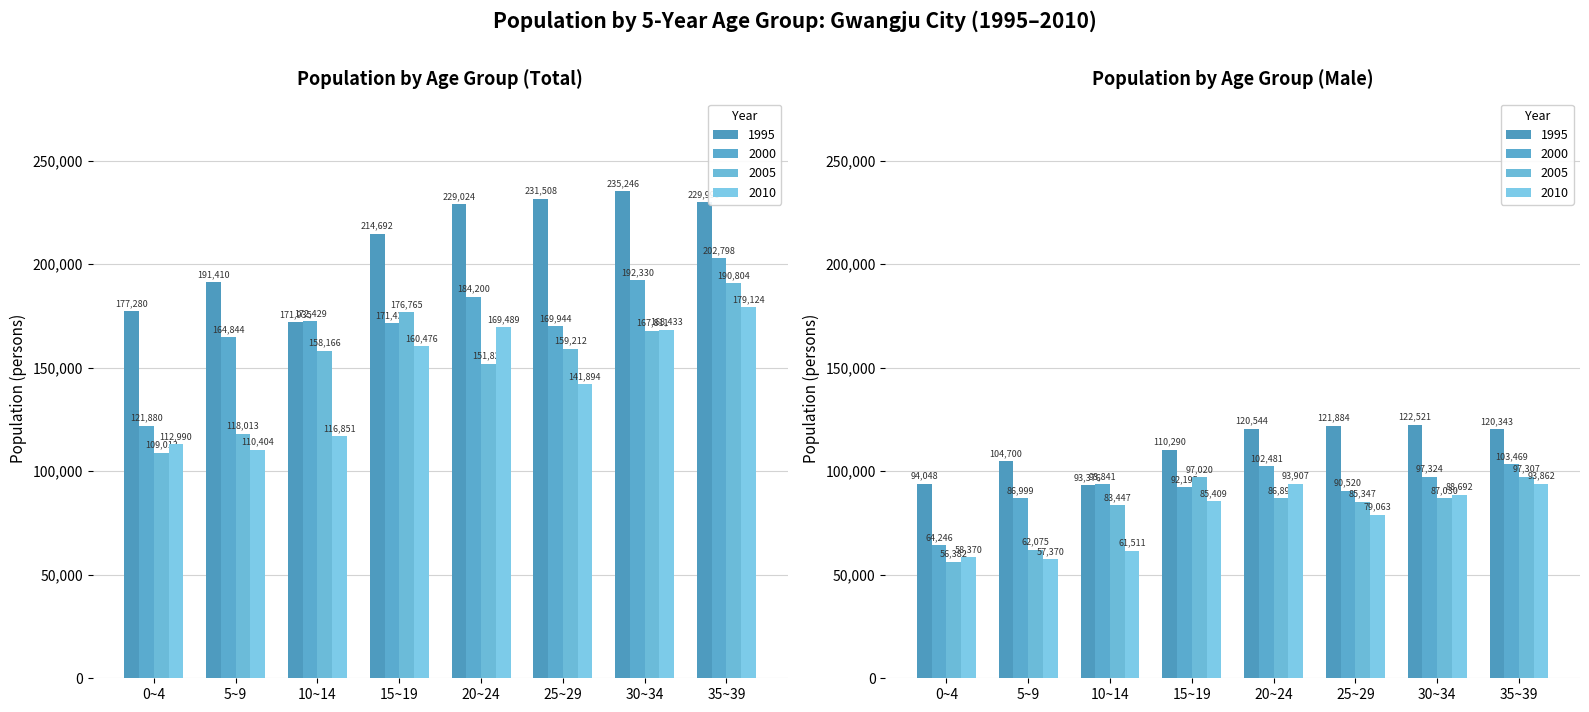

What is the total value across all series at 0~4?

579533